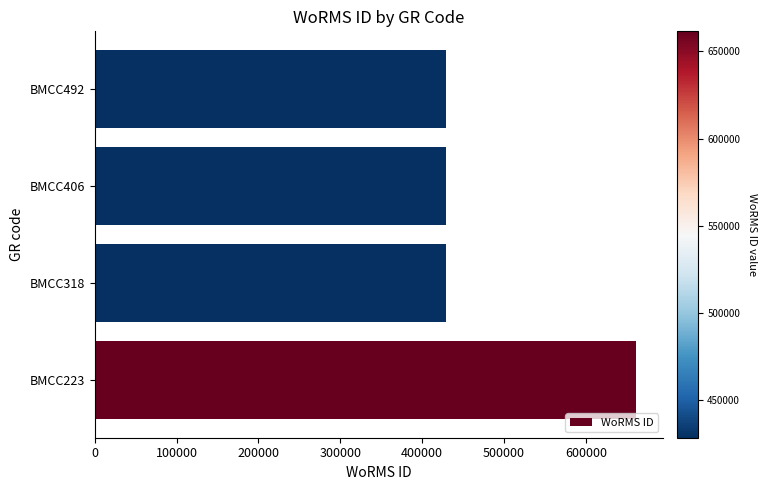

Is it true that the value at BMCC223 is 661559?

True